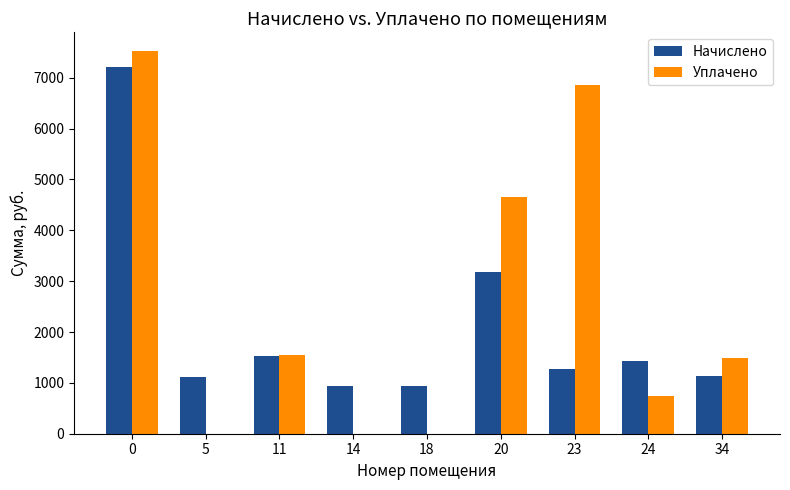

The value of Уплачено at 14 is 0.0. True or false?

True